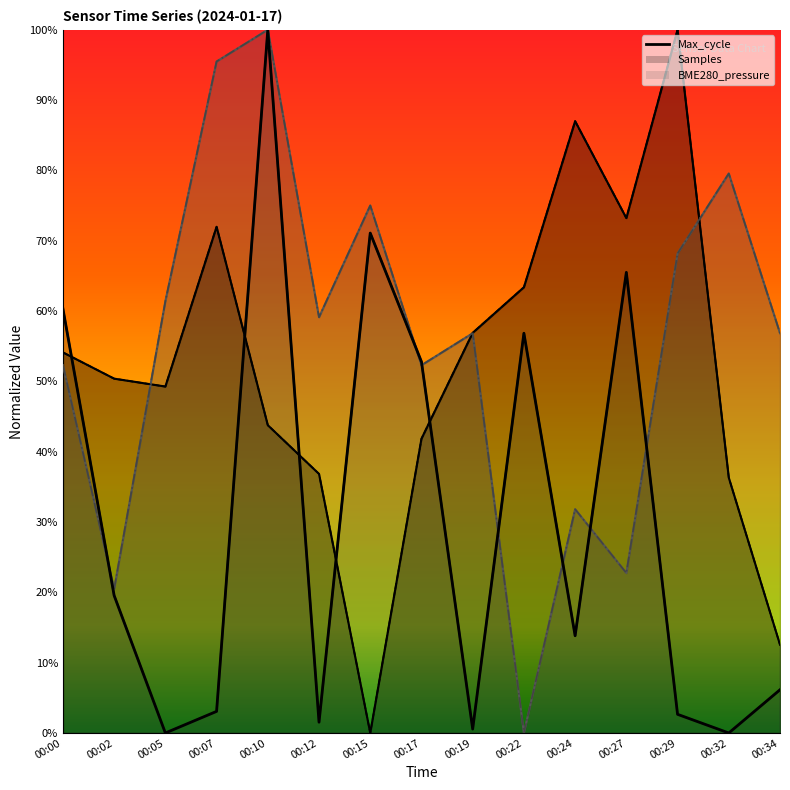

What is the difference between the maximum and second lowest values in the Max_cycle series?

1.0